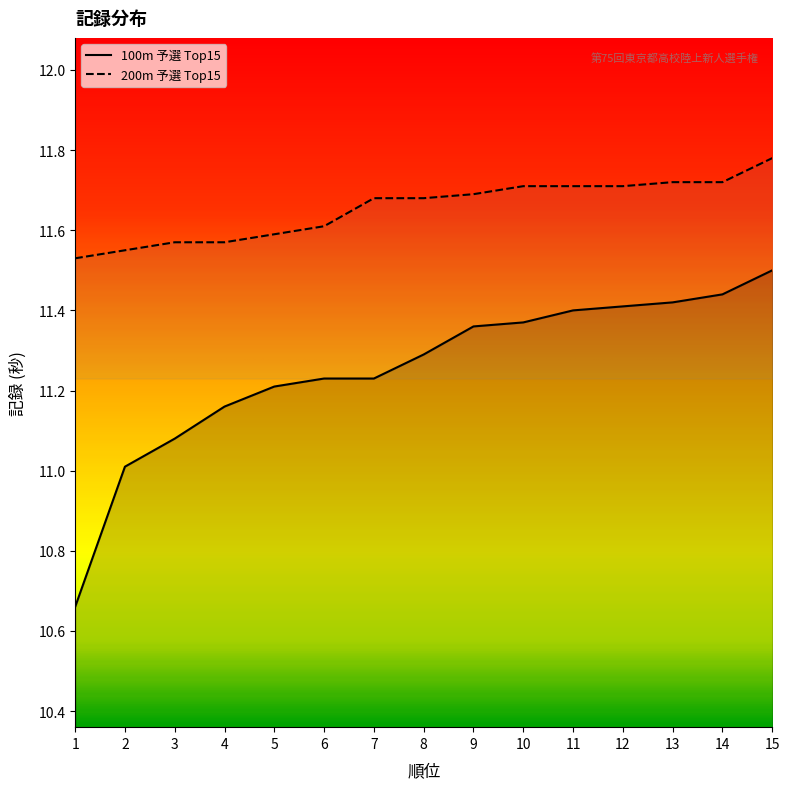

What is the sum of all 100m values?

168.8